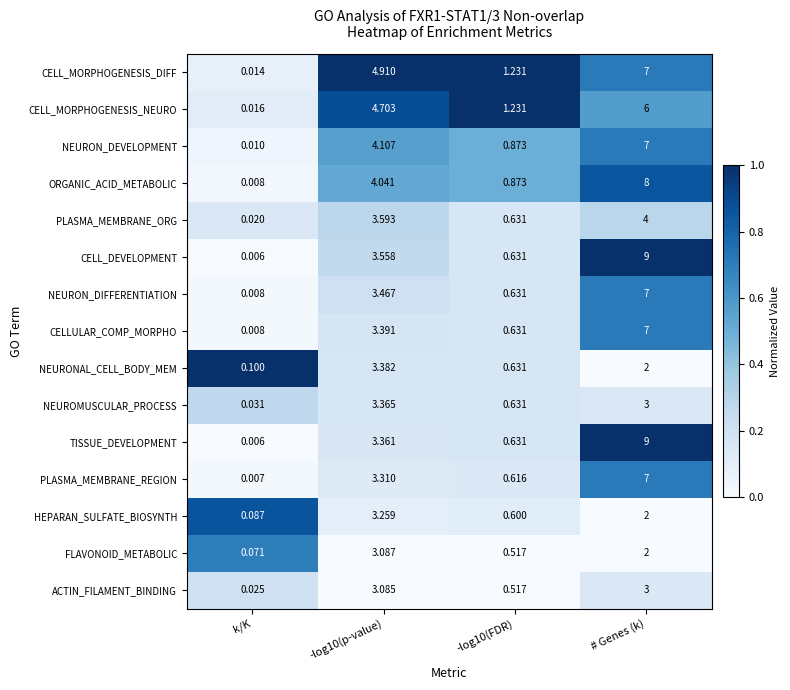

Which series changed the most between k/K and -log10(p-value)?

CELL_MORPHOGENESIS_DIFF